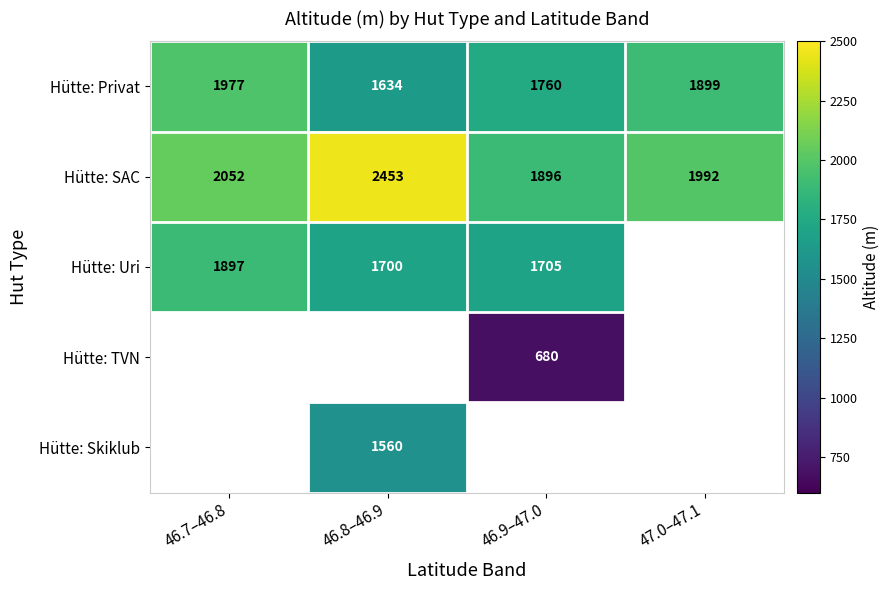

The value of Hütte: Skiklub at 46.8–46.9 is 1075. True or false?

False